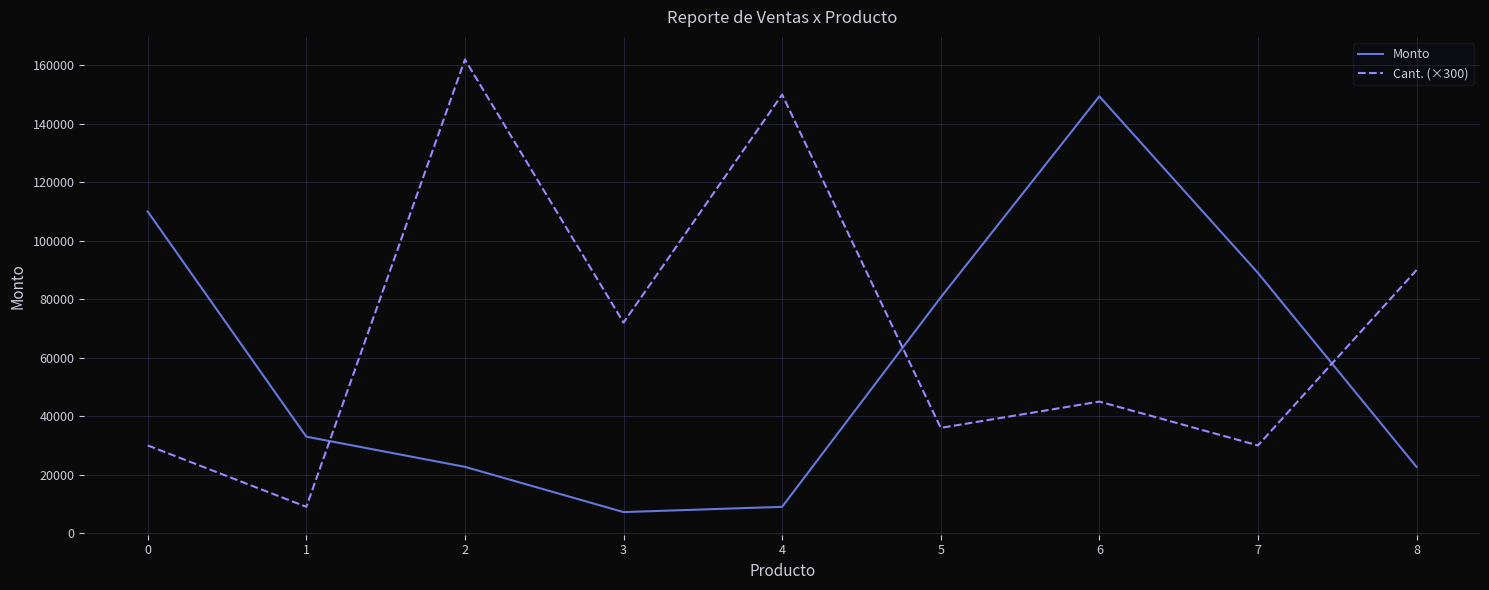

How many series are shown in this chart?

2